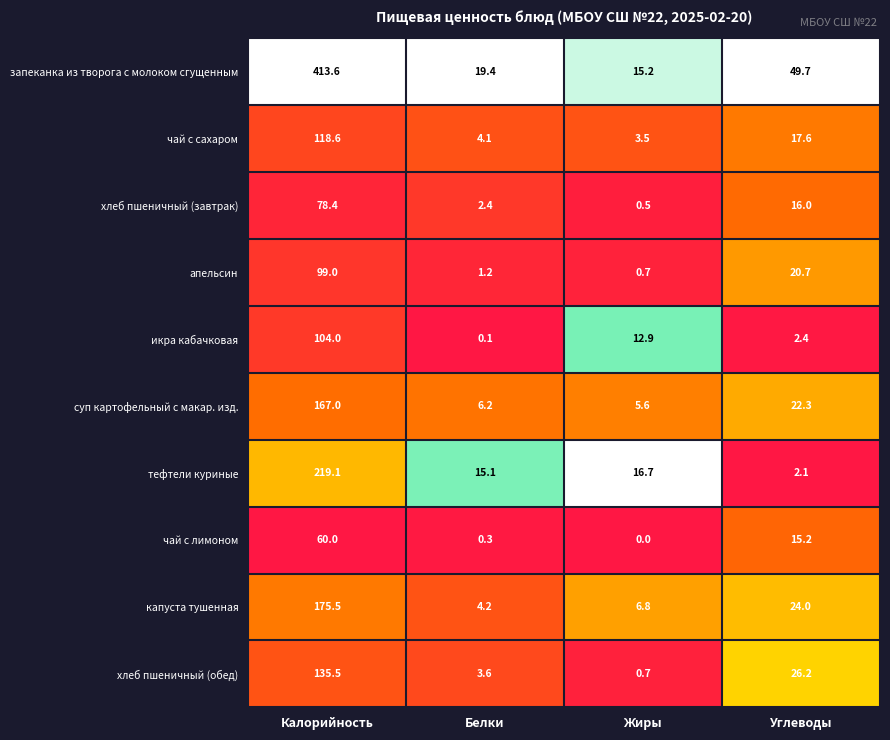

The тефтели куриные series shows 9.7 at Жиры. True or false?

False